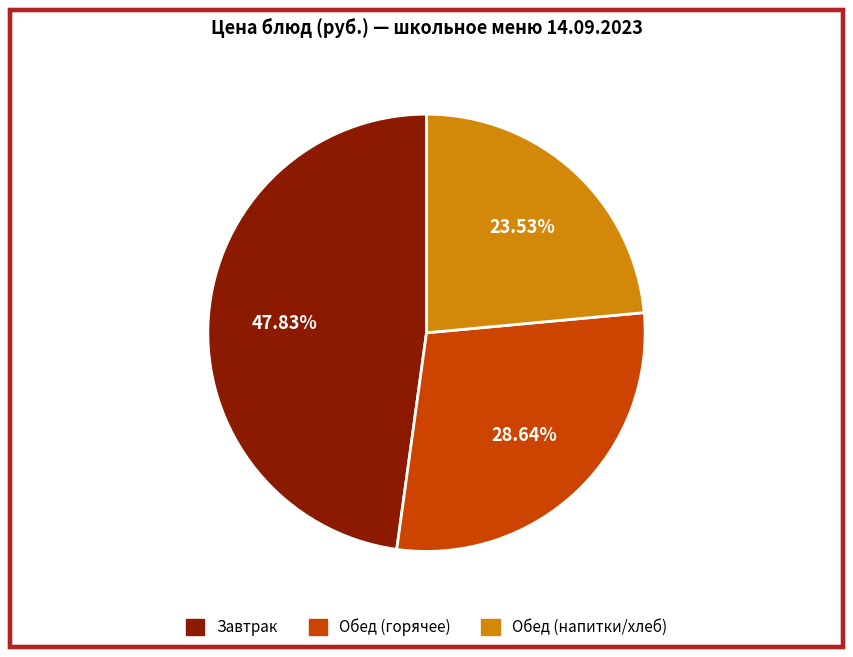

Is there a majority slice in this chart?

No